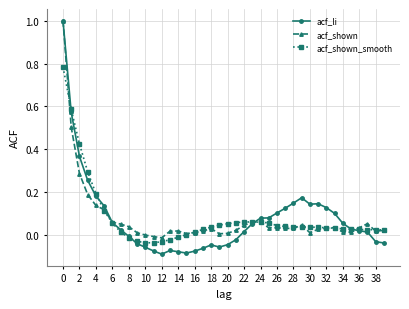

What is the maximum value shown in the chart?

1.0